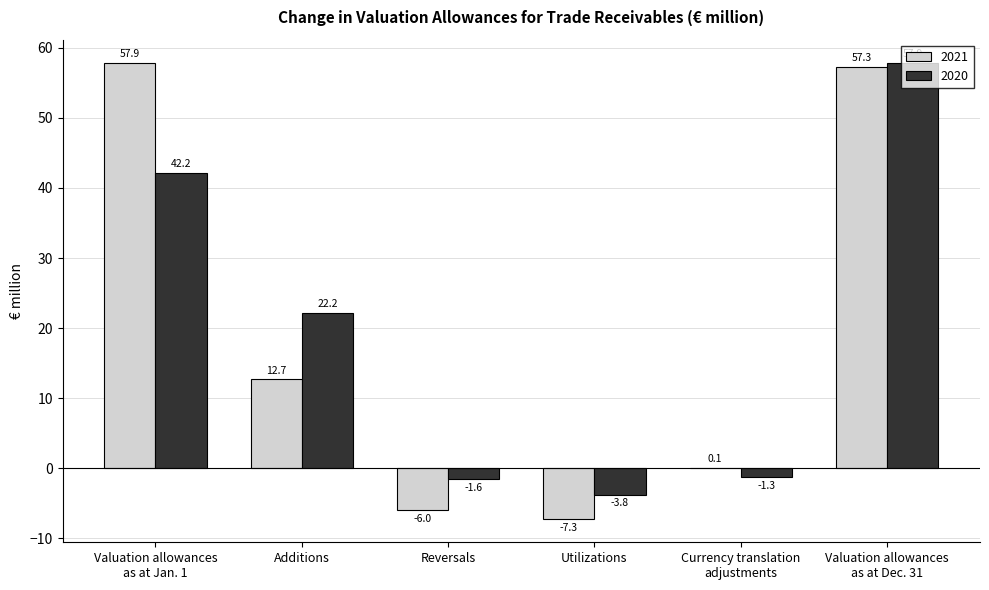

Is it true that 2020 equals 22.2 at Additions?

True